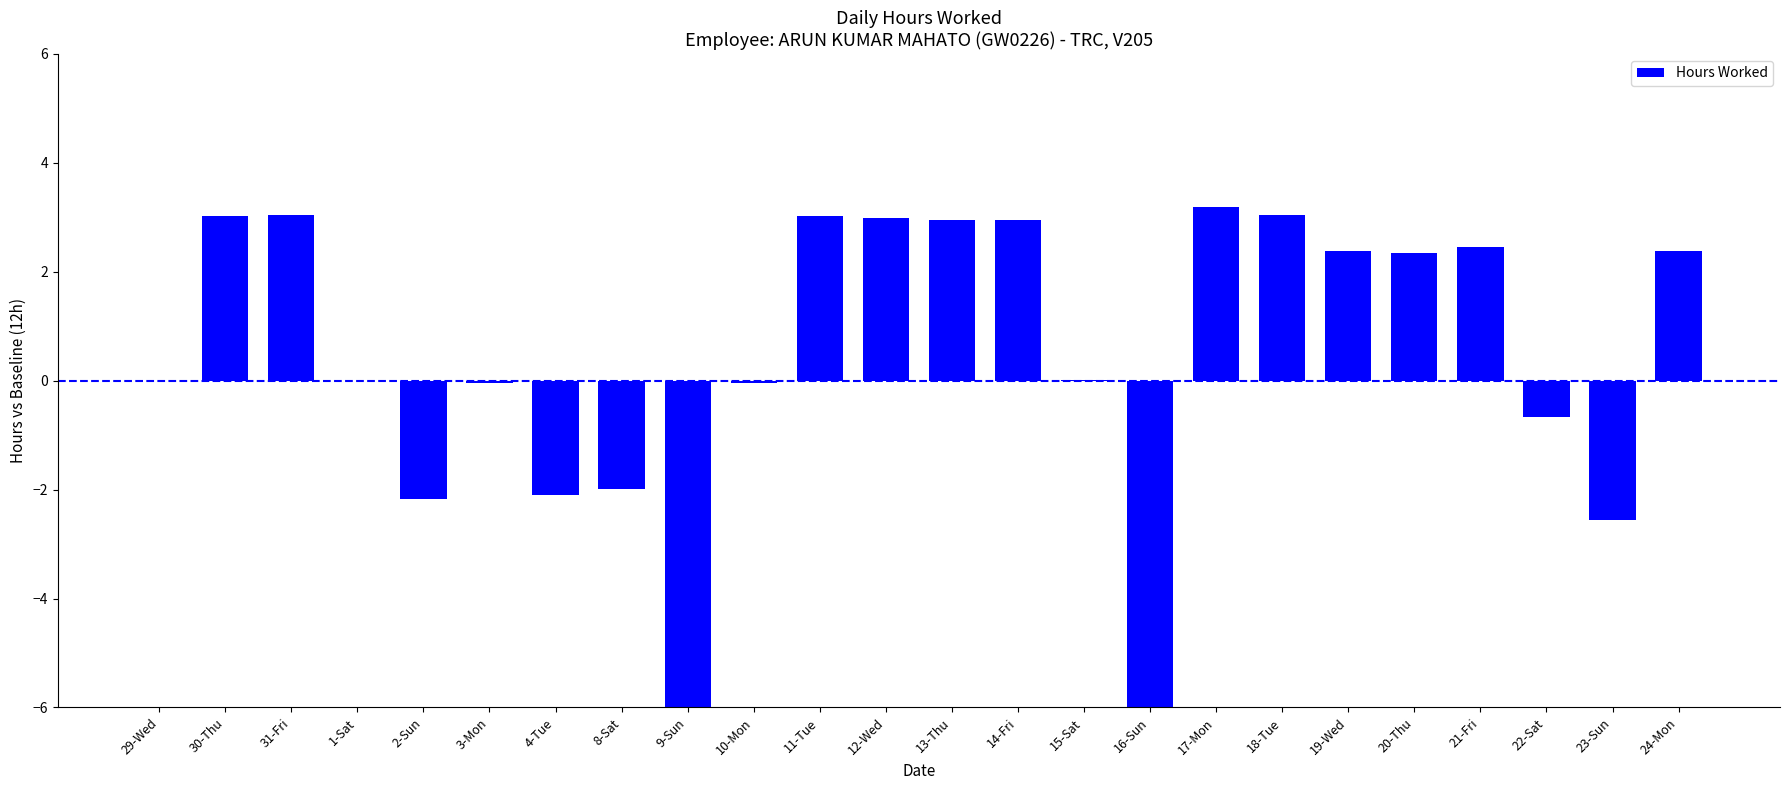

What position from the right is 29-Wed?

24